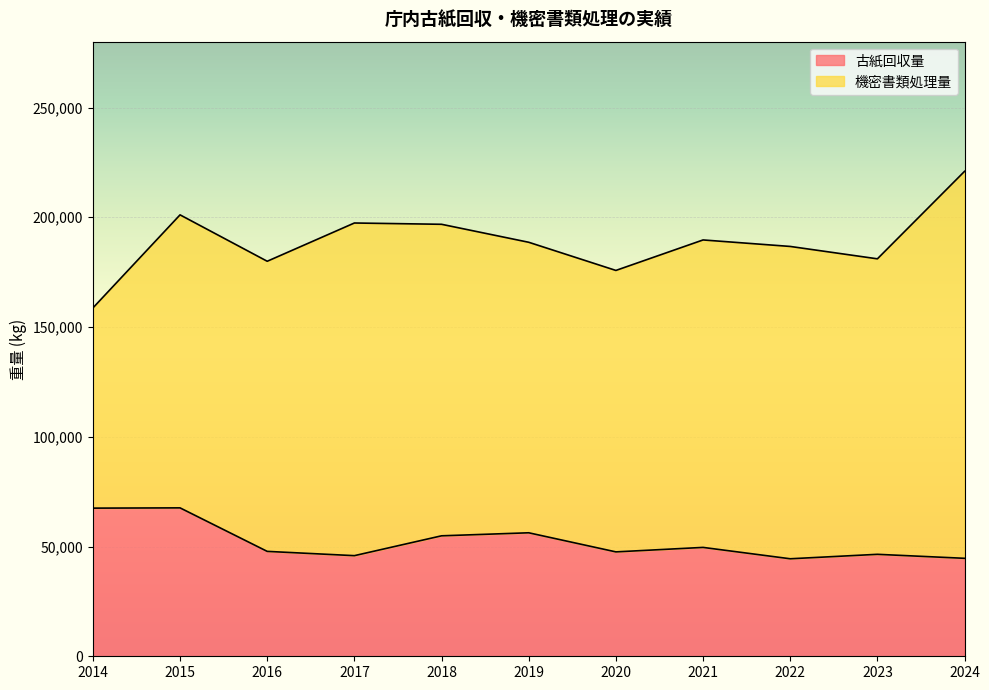

The value of 古紙回収量 at 2022 is 44420. True or false?

True